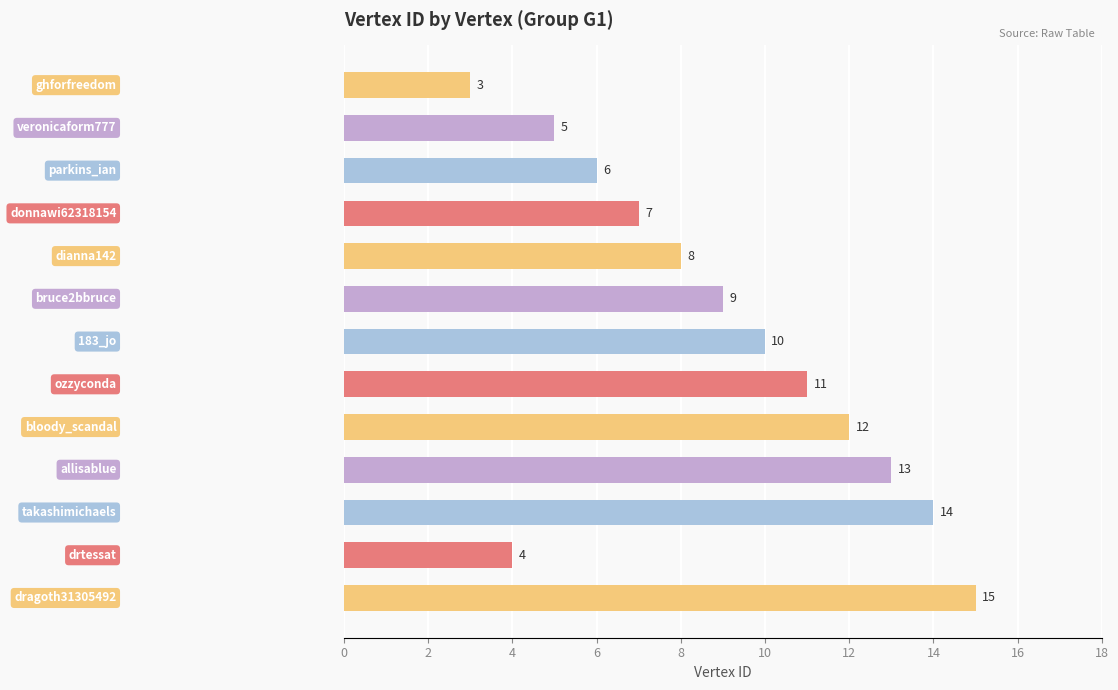

What is the difference between the maximum and minimum values?

12